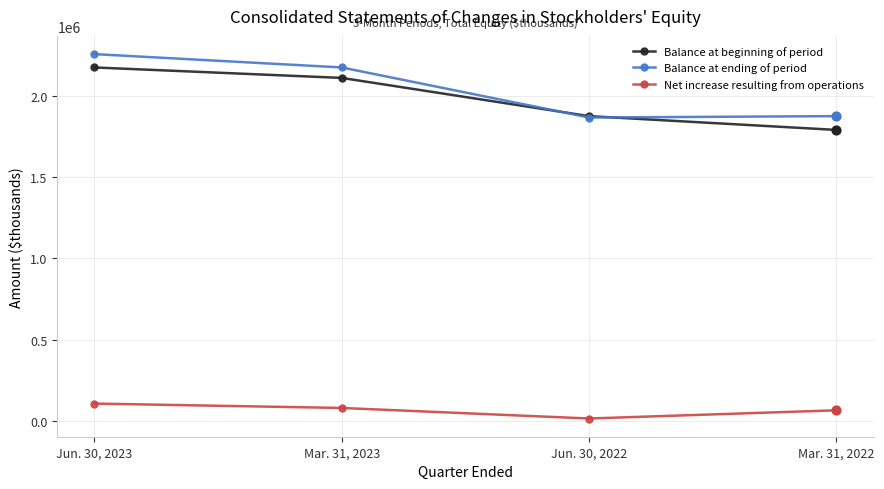

At how many categories does at least one series exceed 196033?

4